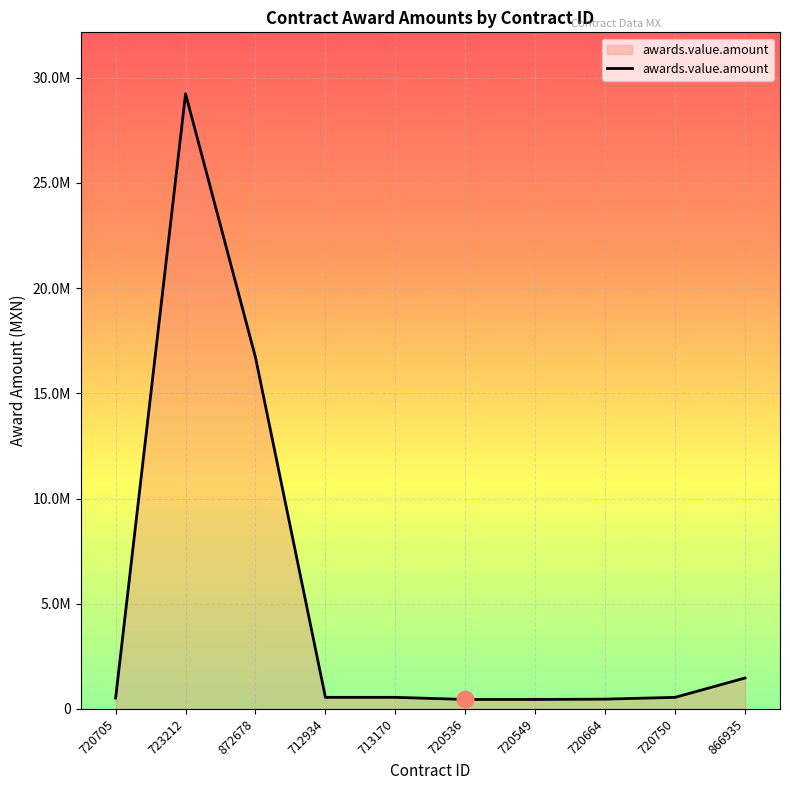

Does the chart have visible grid lines?

Yes